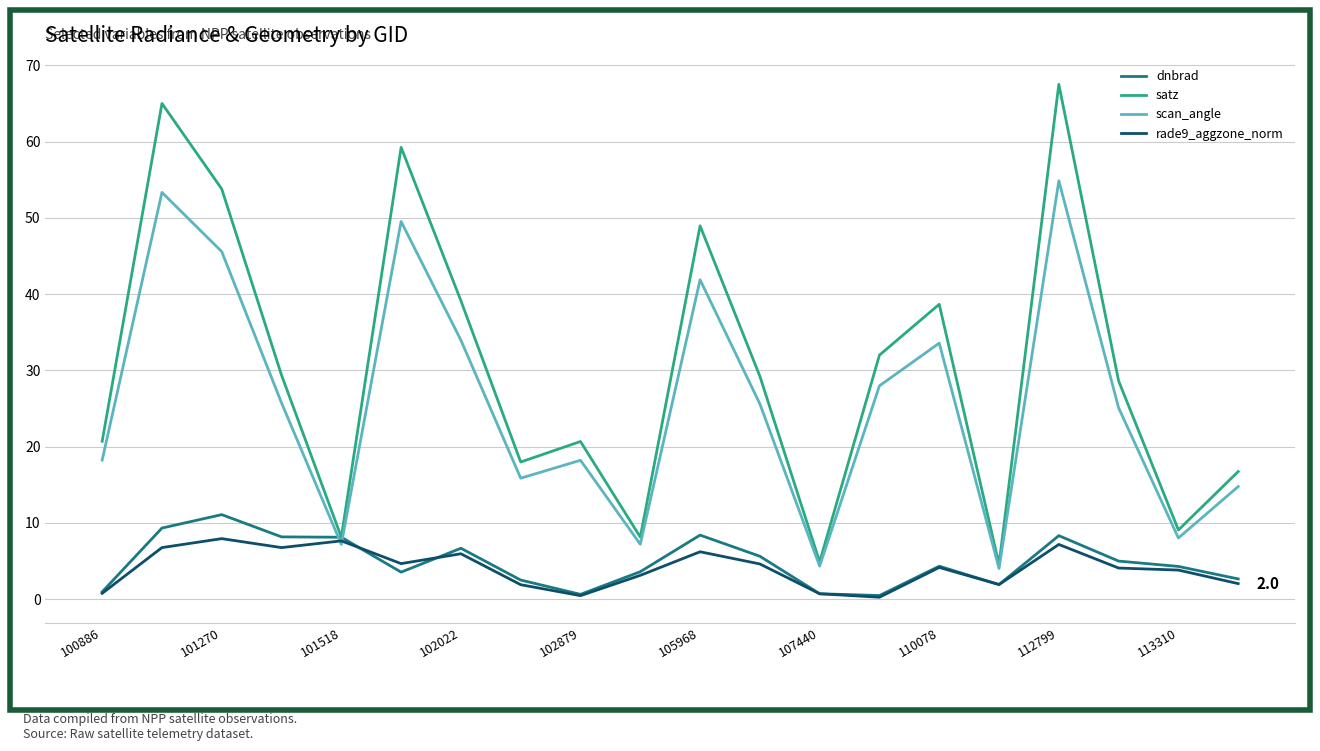

What is the greatest value displayed?

67.5